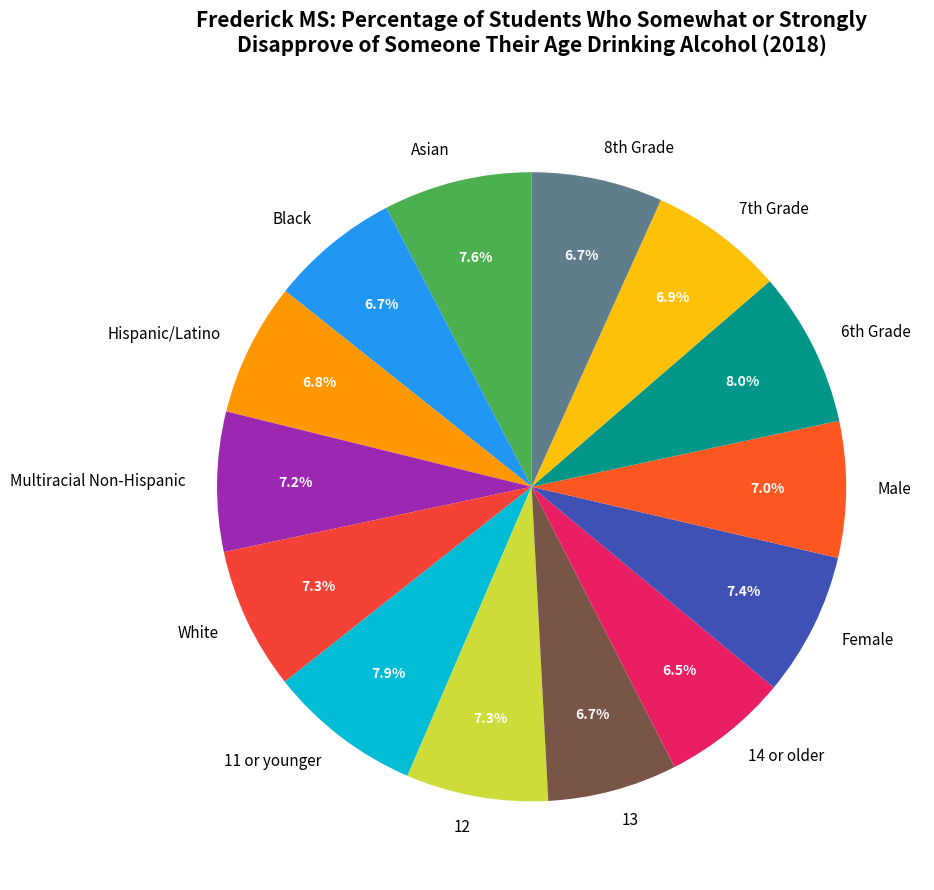

Is there any slice that represents more than half of the pie?

No